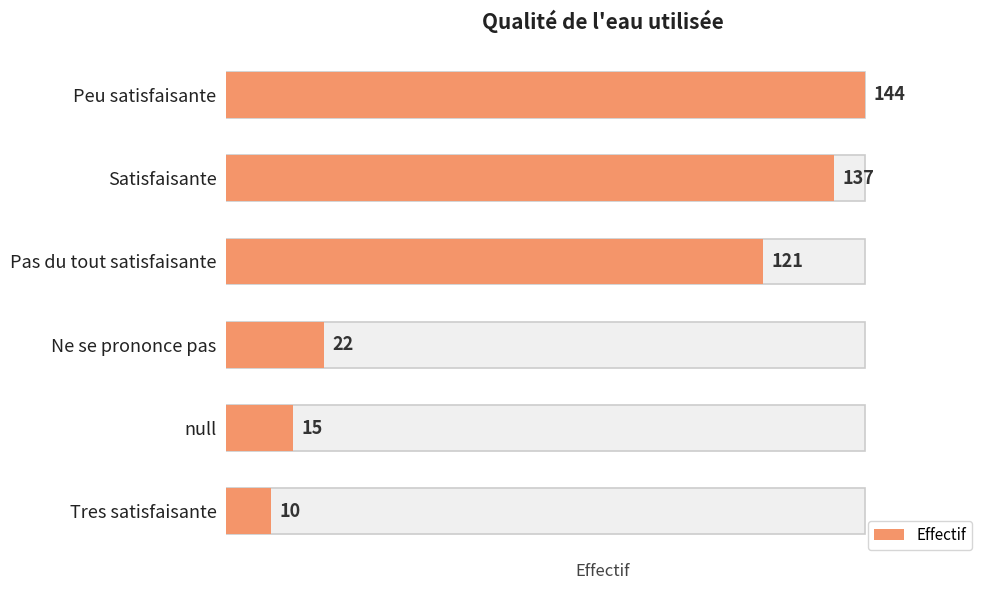

What value does the data have at Satisfaisante?

137